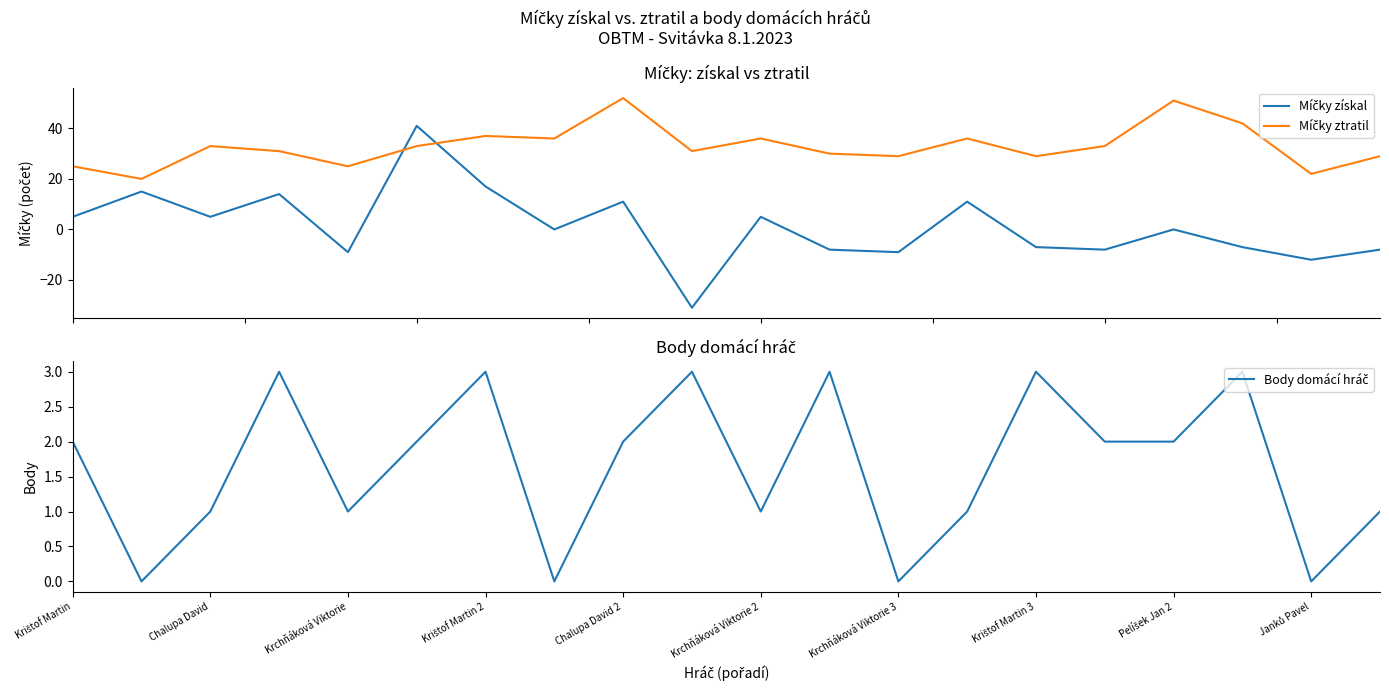

Count the number of categories in the chart.

20